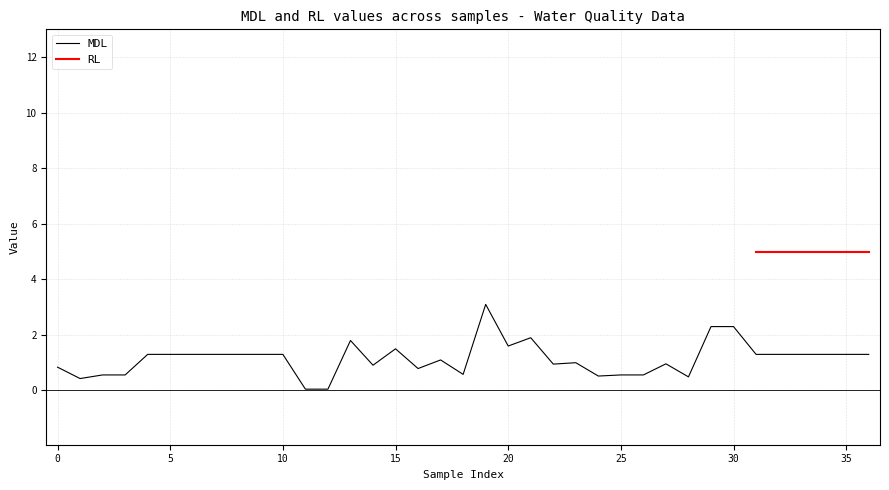

Is it true that MDL equals 0.8 at 0?

True